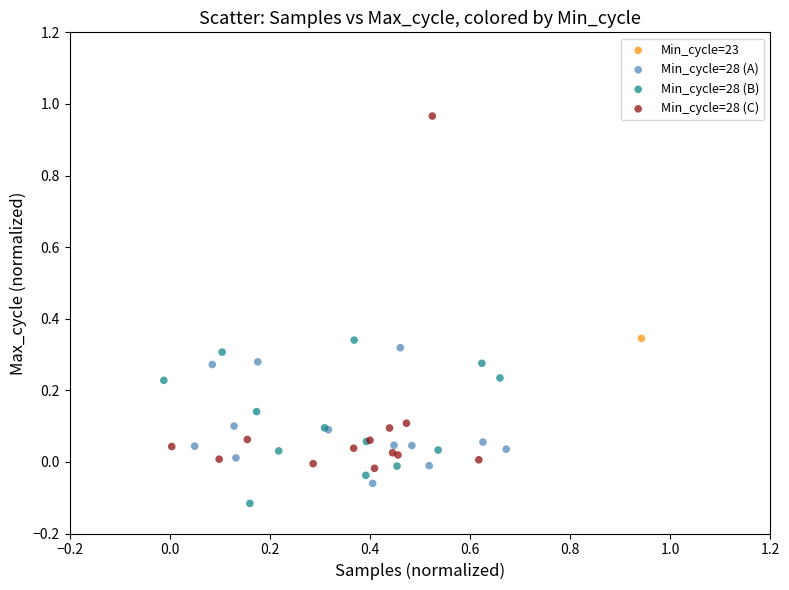

What are all the series names shown in the legend?

Min_cycle=23, Min_cycle=28 (A), Min_cycle=28 (B), Min_cycle=28 (C)